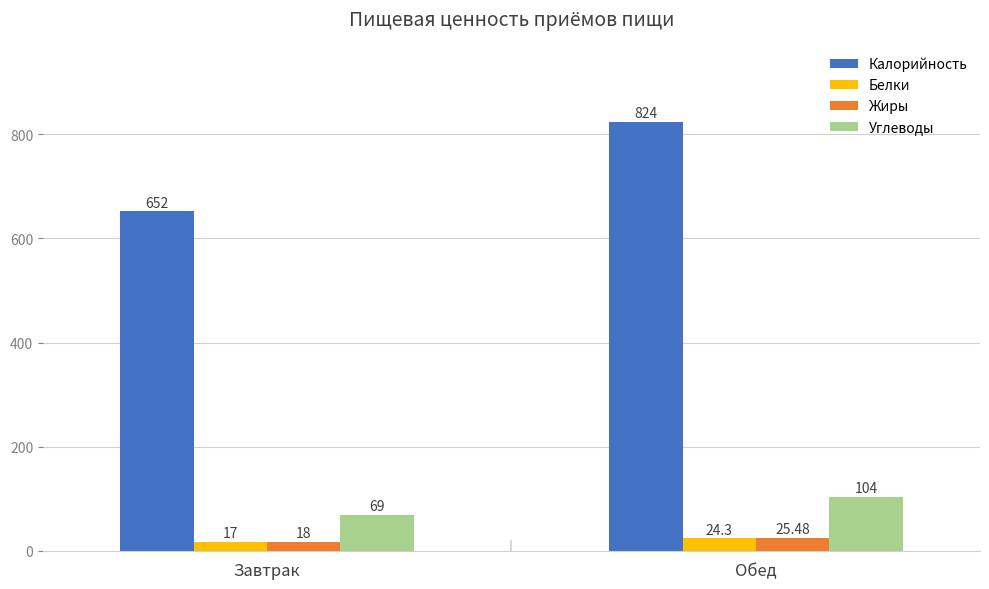

Which series has the largest range (max minus min)?

Калорийность